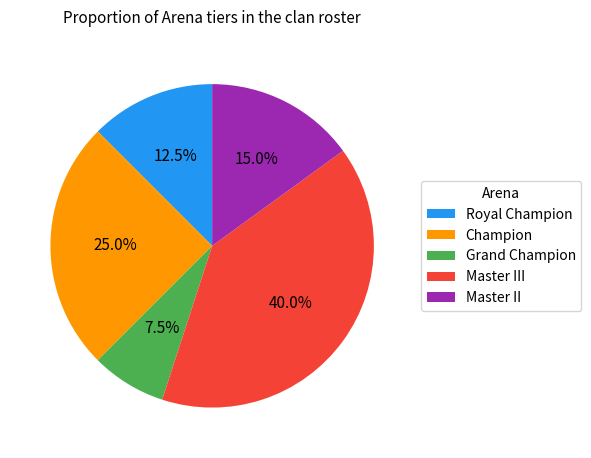

To the nearest percent, what is the difference between the Master II and Champion slice percentages?

10%